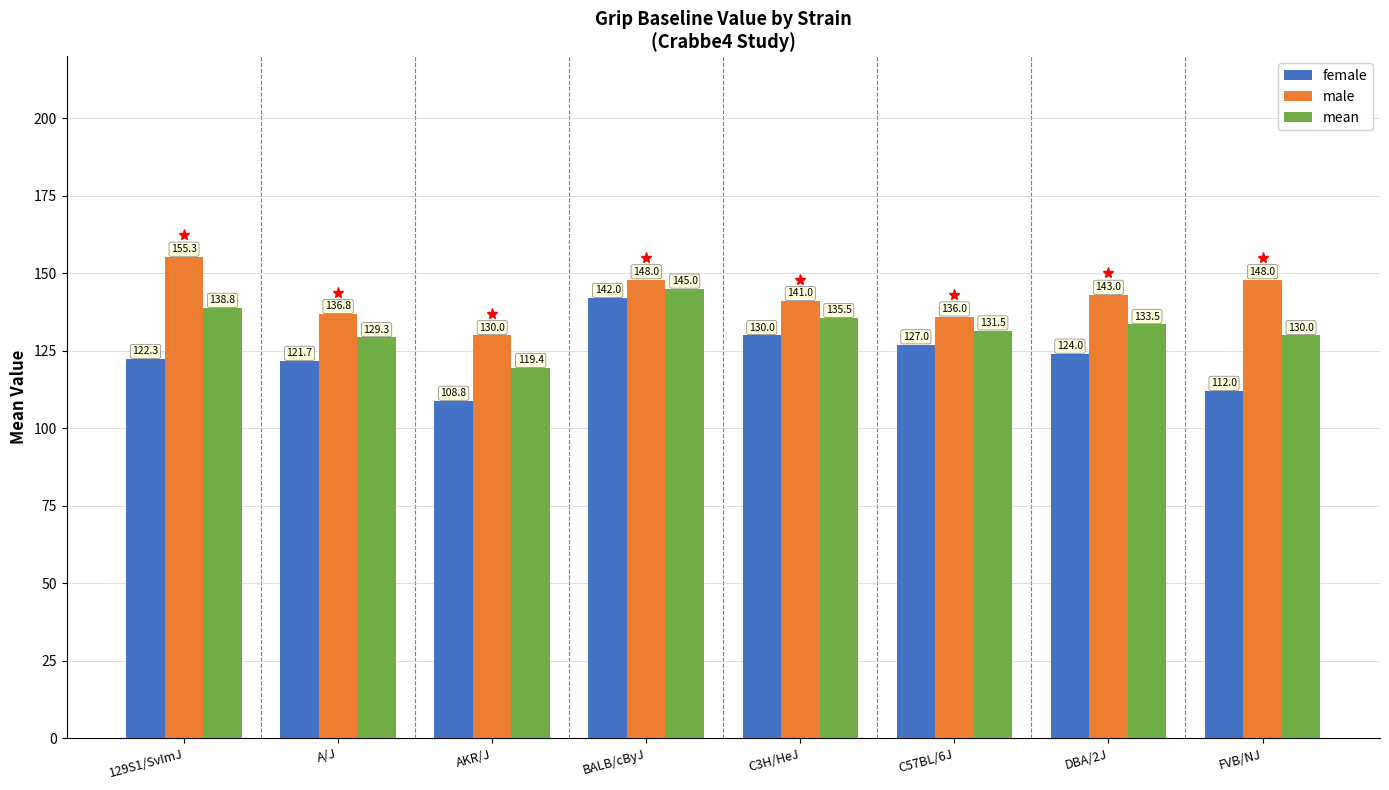

What is the label of the 4th bar from the left?

BALB/cByJ